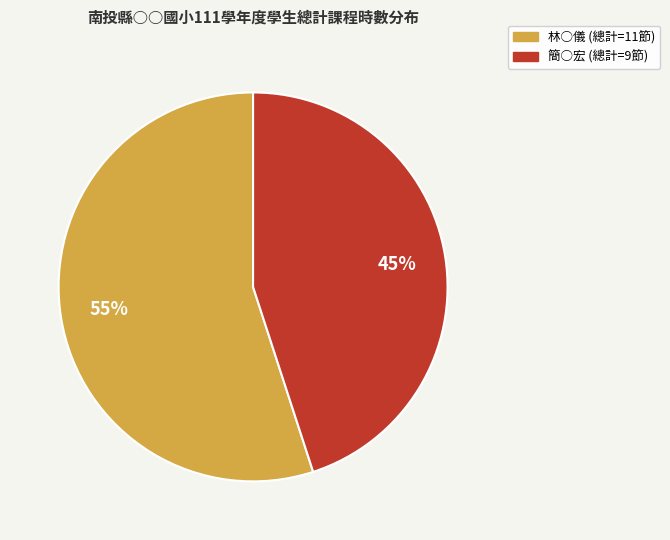

Which category has the smallest portion of the pie?

簡○宏